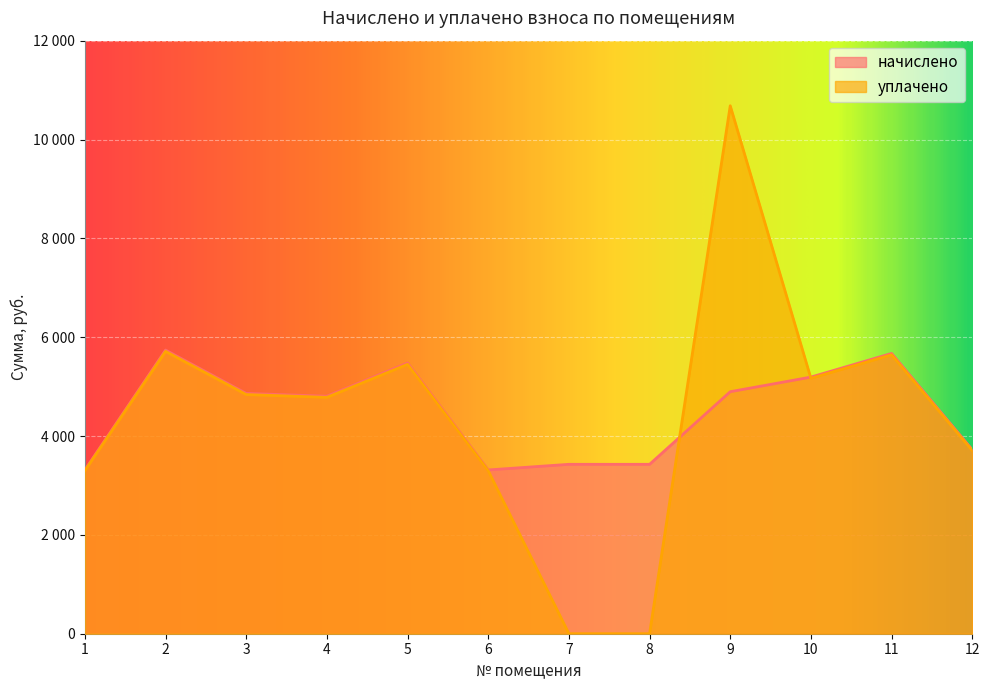

Where do уплачено and начислено first cross each other?

8 and 9